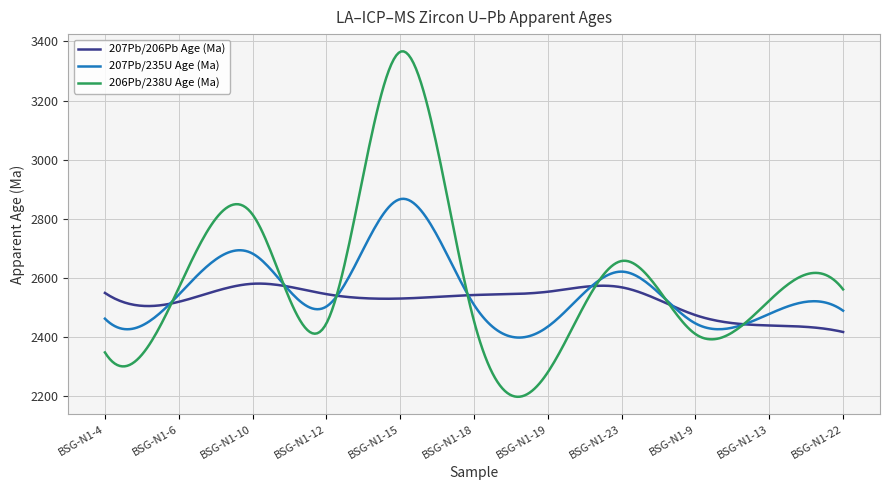

True or false: 206Pb/238U Age (Ma) and 207Pb/235U Age (Ma) intersect in this chart.

True